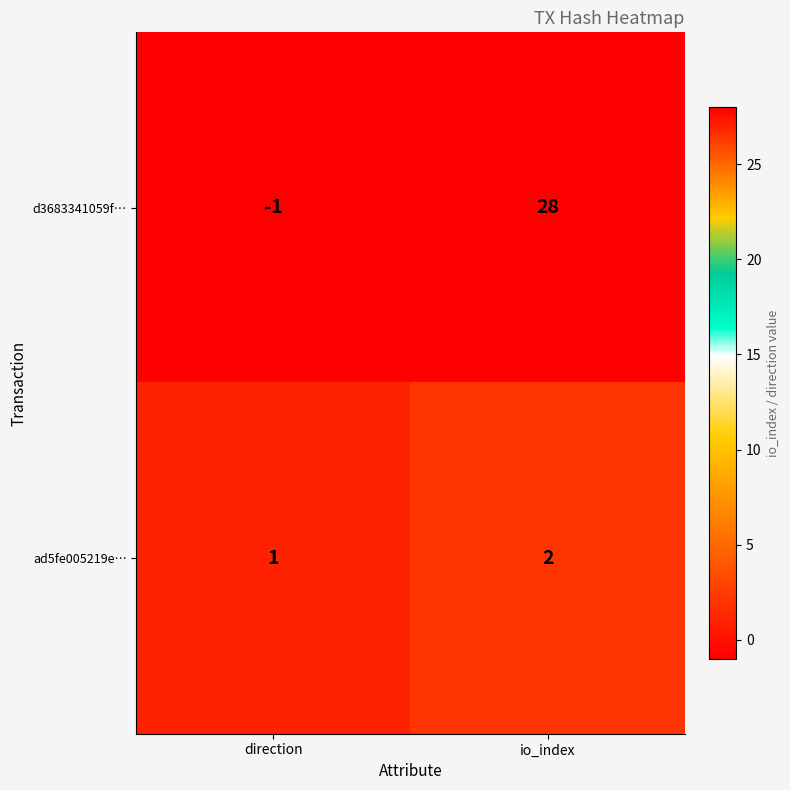

How many distinct data groups are displayed?

2